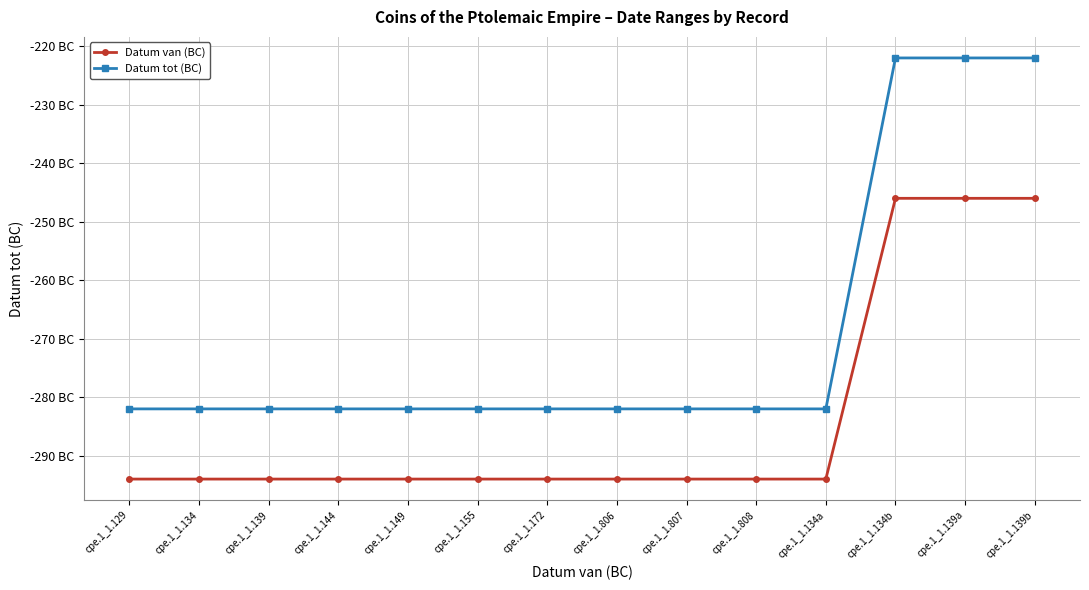

Is this an area chart (filled region under the line)?

No